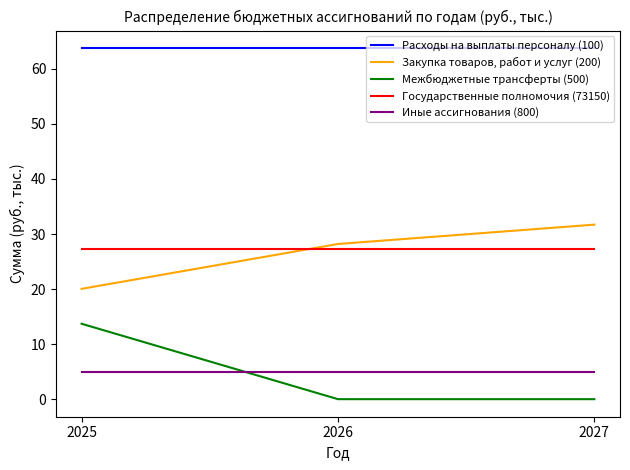

The value of Государственные полномочия (73150) at 2027 is 27.3. True or false?

True